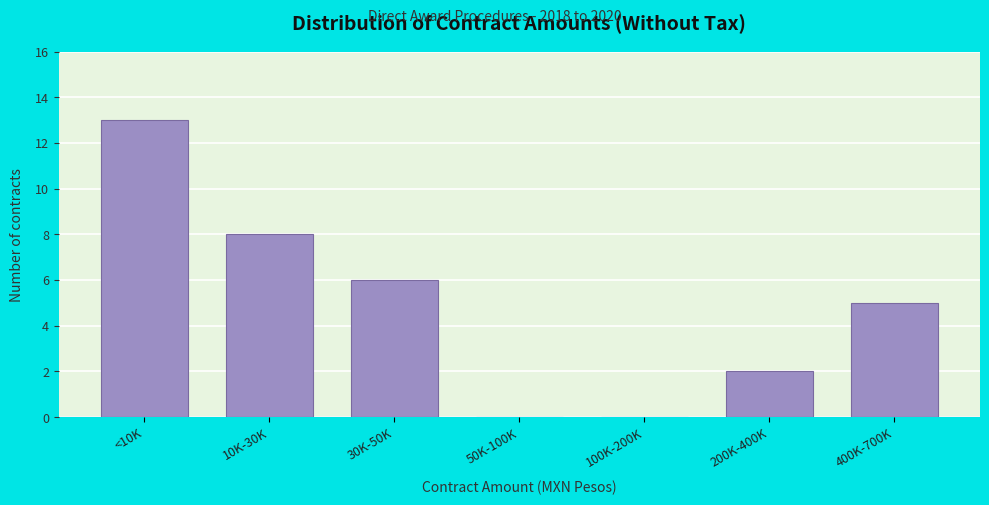

Reading left to right, extract all data points from this chart.

<10K=13	10K-30K=8	30K-50K=6	50K-100K=0	100K-200K=0	200K-400K=2	400K-700K=5